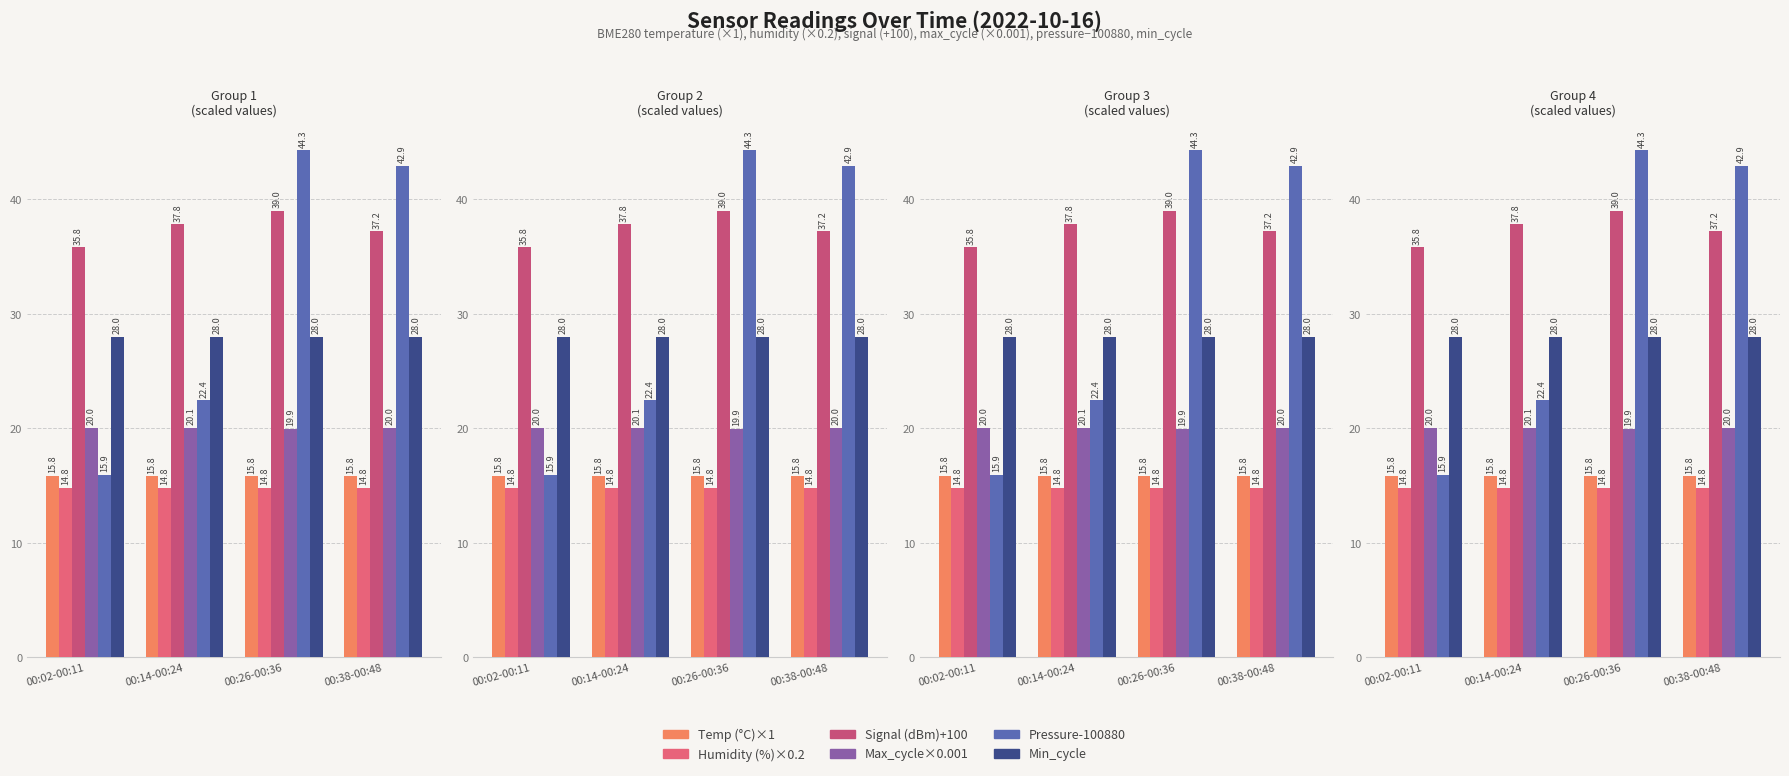

What is the label of the 3rd bar from the left?

00:26-00:36